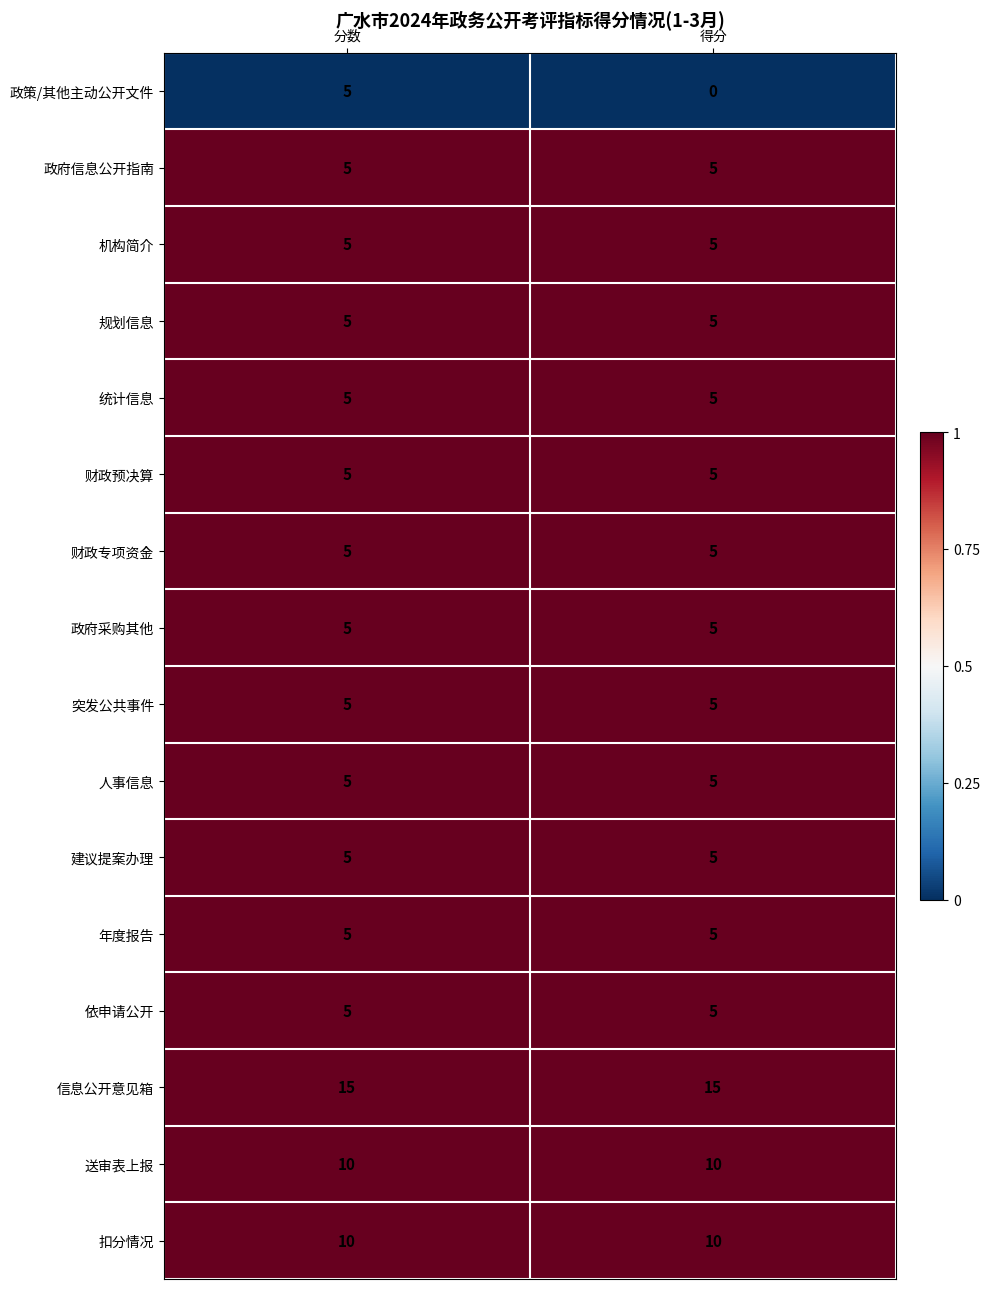

What is the approximate value of 信息公开意见箱 at 分数?

15